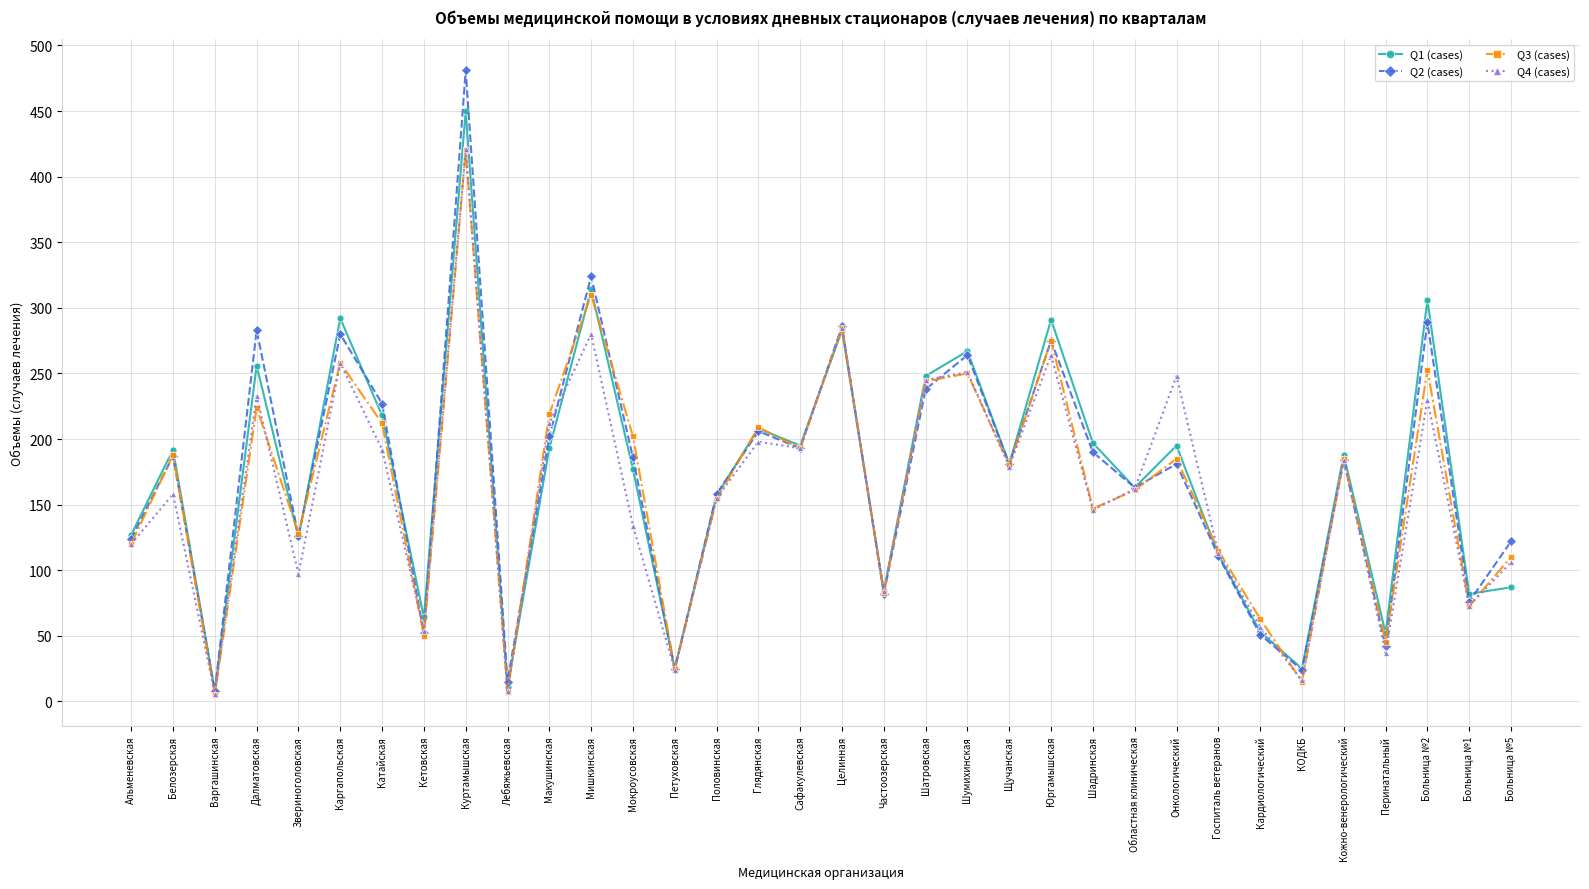

Is the value of Q2 (cases) at Шатровская greater than the value of Q3 (cases) at Куртамышская?

No